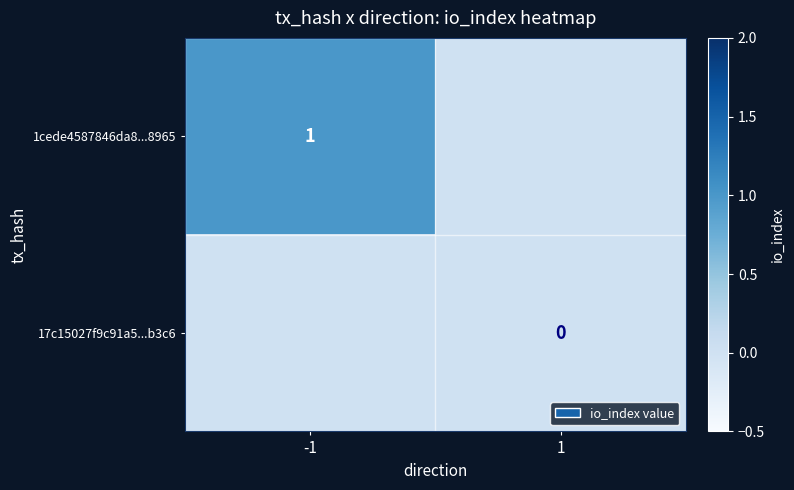

What is the total value across all series at -1?

1